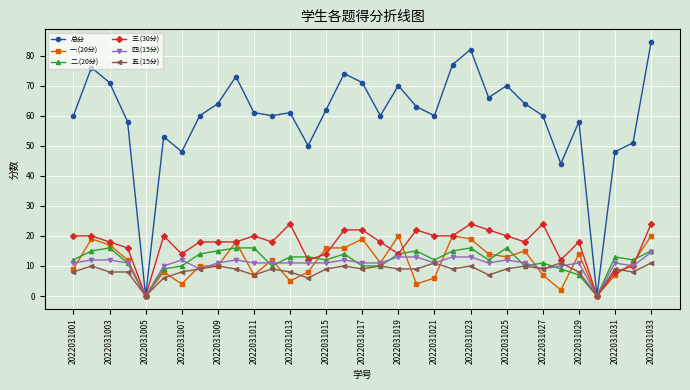

What is the average value of the 一.(20分) series?

11.3